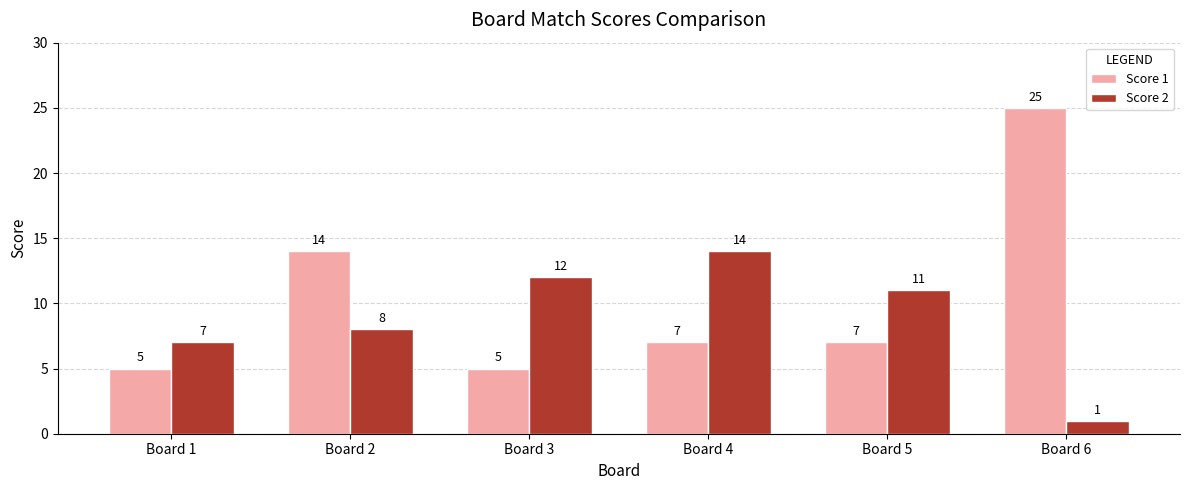

Does the chart contain any negative values?

No